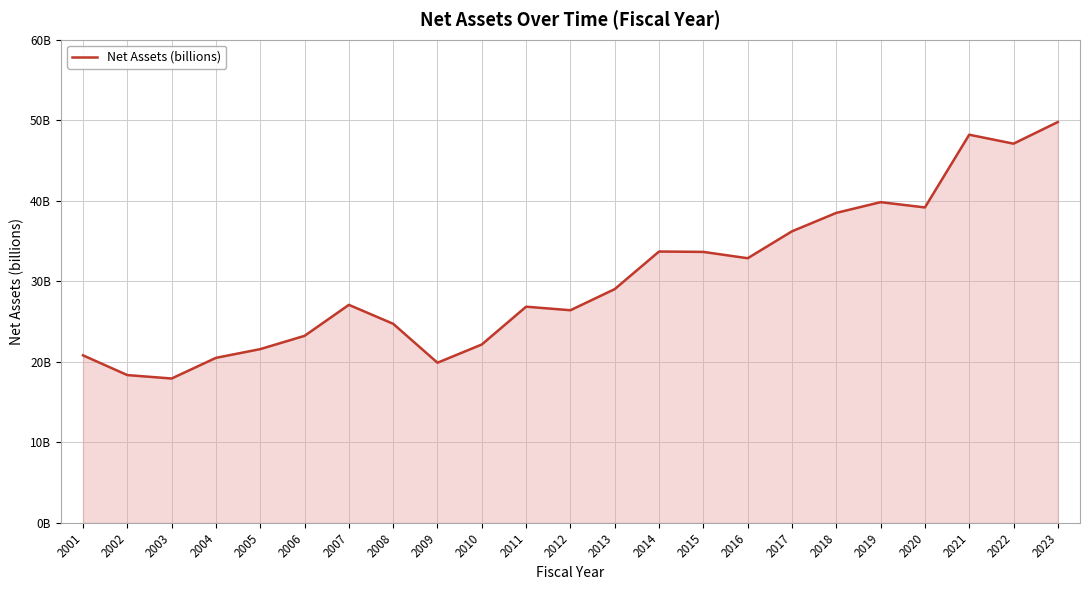

Which label corresponds to the largest value in the chart?

2023